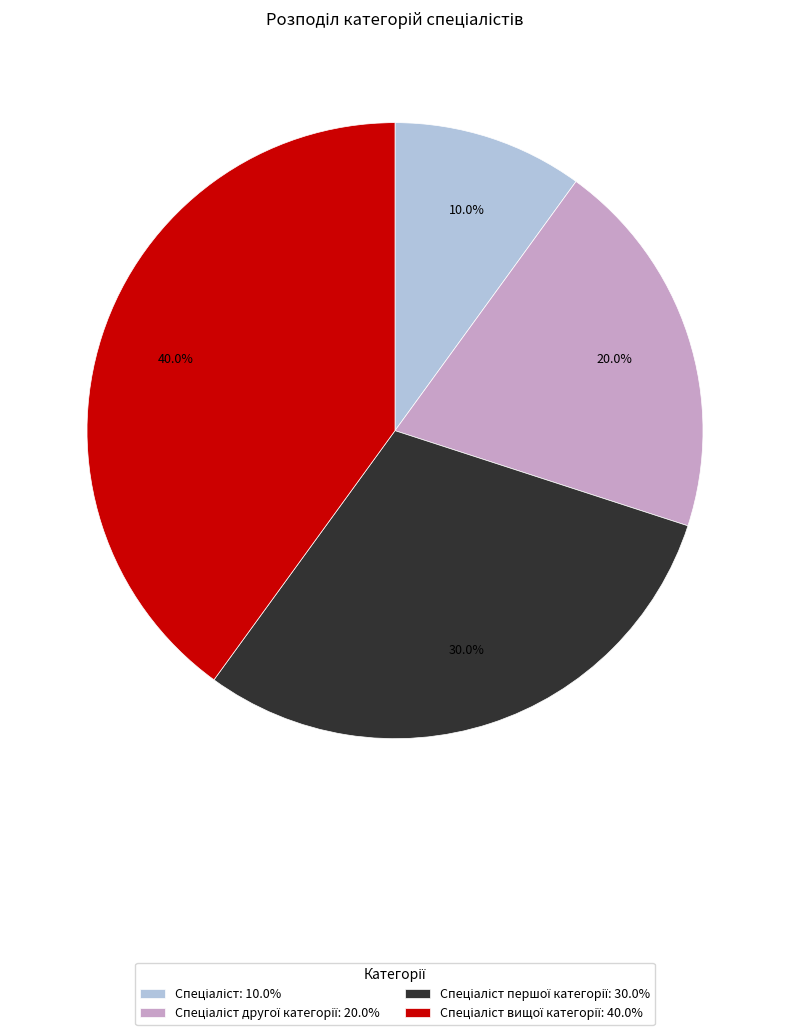

Is there any slice that represents more than half of the pie?

No